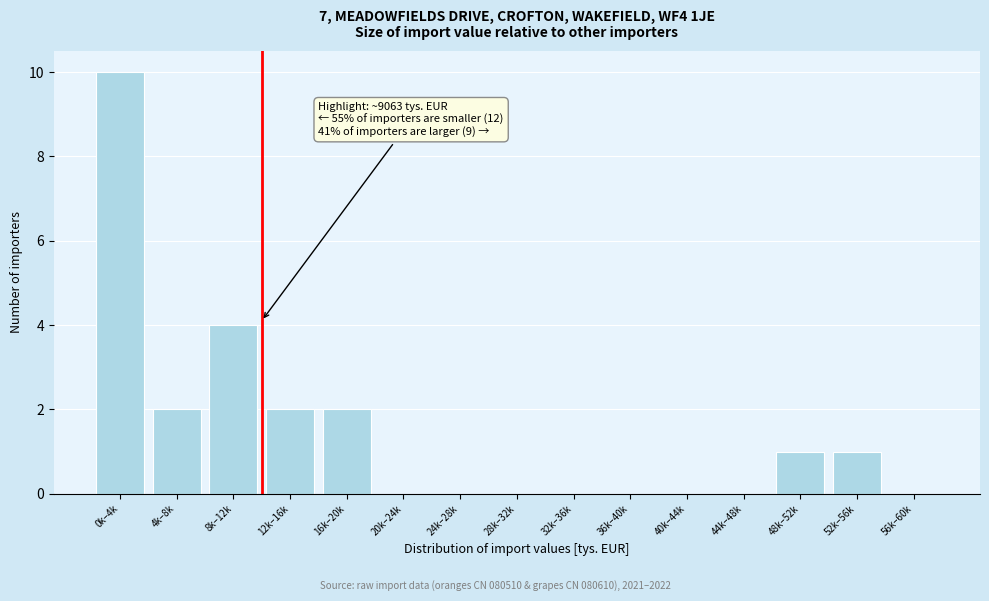

Reading right to left, what are all the values shown in this chart?

56k–60k=0	52k–56k=1	48k–52k=1	44k–48k=0	40k–44k=0	36k–40k=0	32k–36k=0	28k–32k=0	24k–28k=0	20k–24k=0	16k–20k=2	12k–16k=2	8k–12k=4	4k–8k=2	0k–4k=10